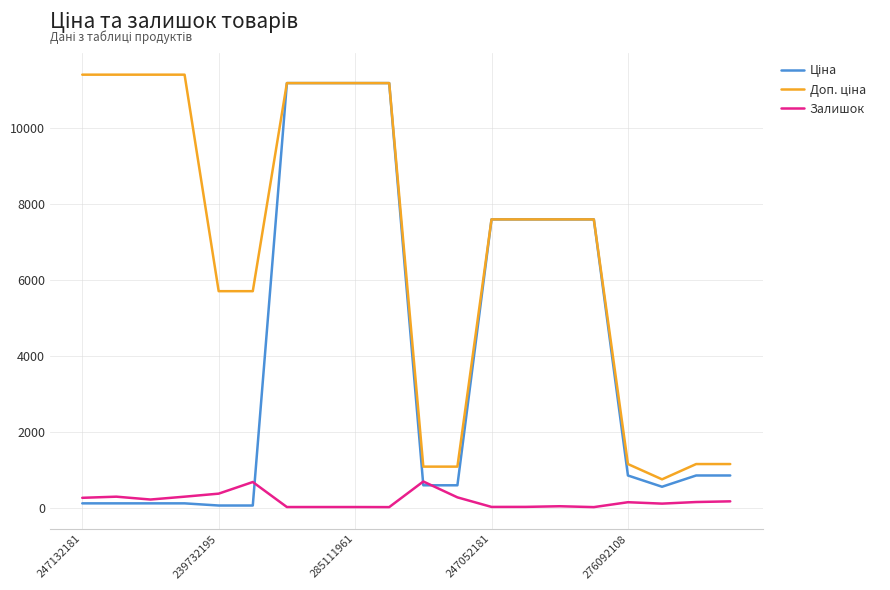

What is the greatest value displayed?

11410.0